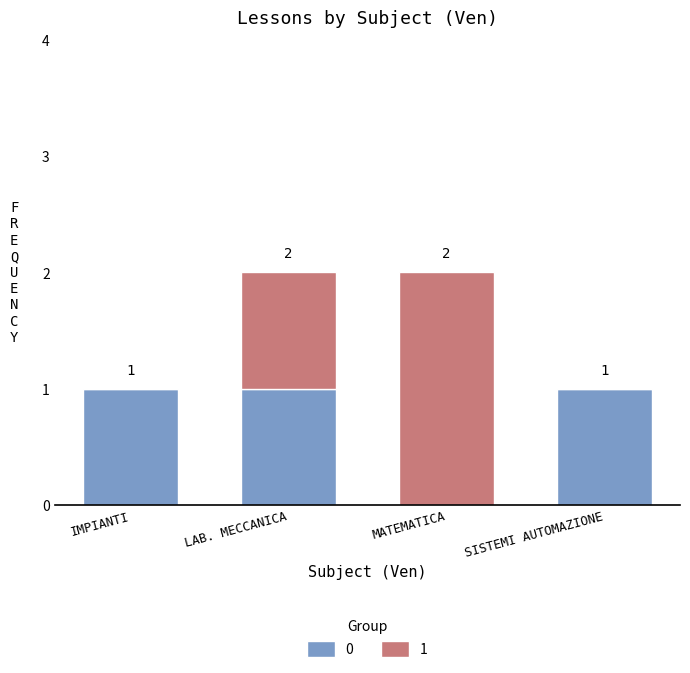

The value of 0 at MATEMATICA is 0. True or false?

True